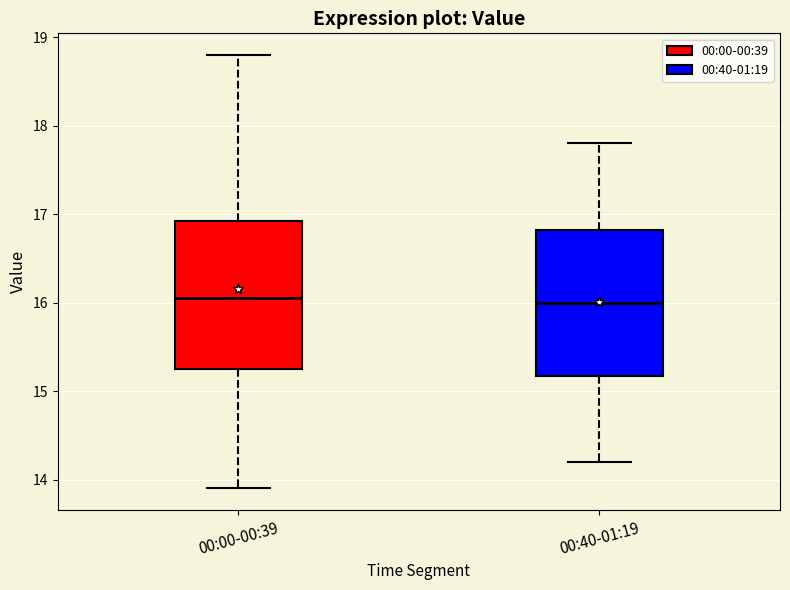

Reading left to right, read every box against the y-axis: the position of its median line, the range the box covers, and the ends of its whiskers. The values are not printed on the chart, so give them approximately, as read against the axis.

00:00-00:39: median 16.1, box 15.3 to 16.9, whiskers 13.9 to 18.8
00:40-01:19: median 16.0, box 15.2 to 16.8, whiskers 14.2 to 17.8